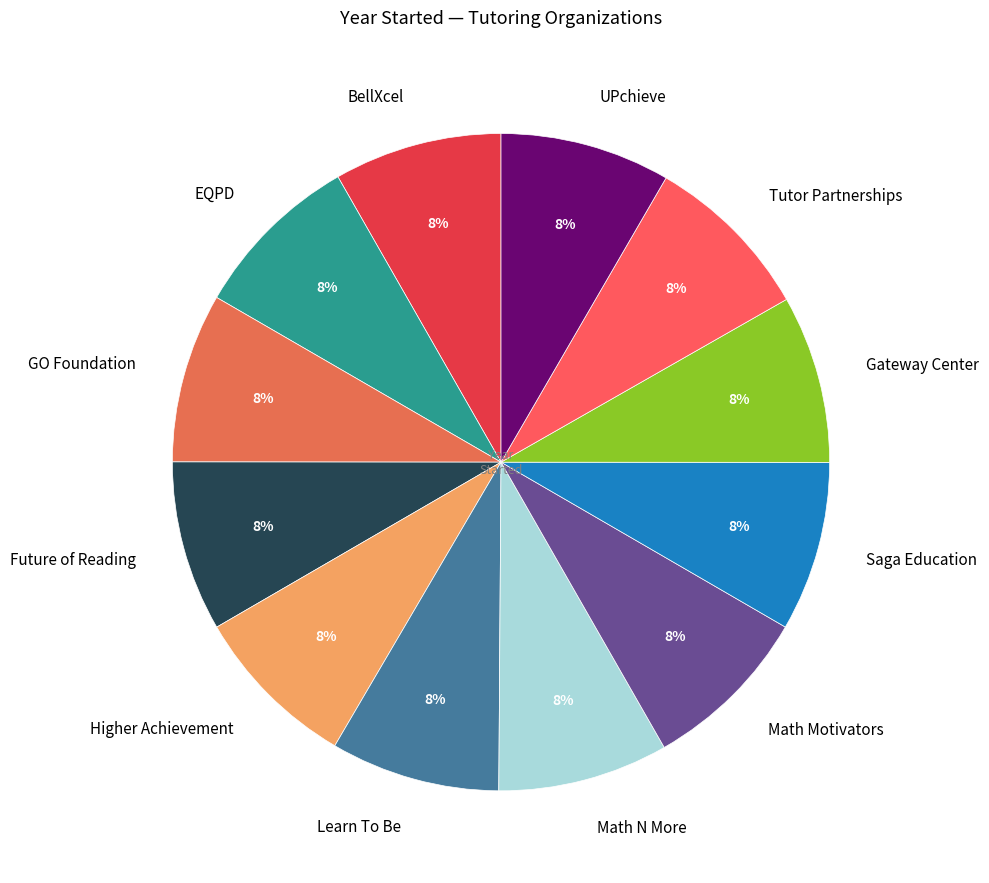

Approximately how many times larger is the value at Future of Reading compared to UPchieve?

1.0